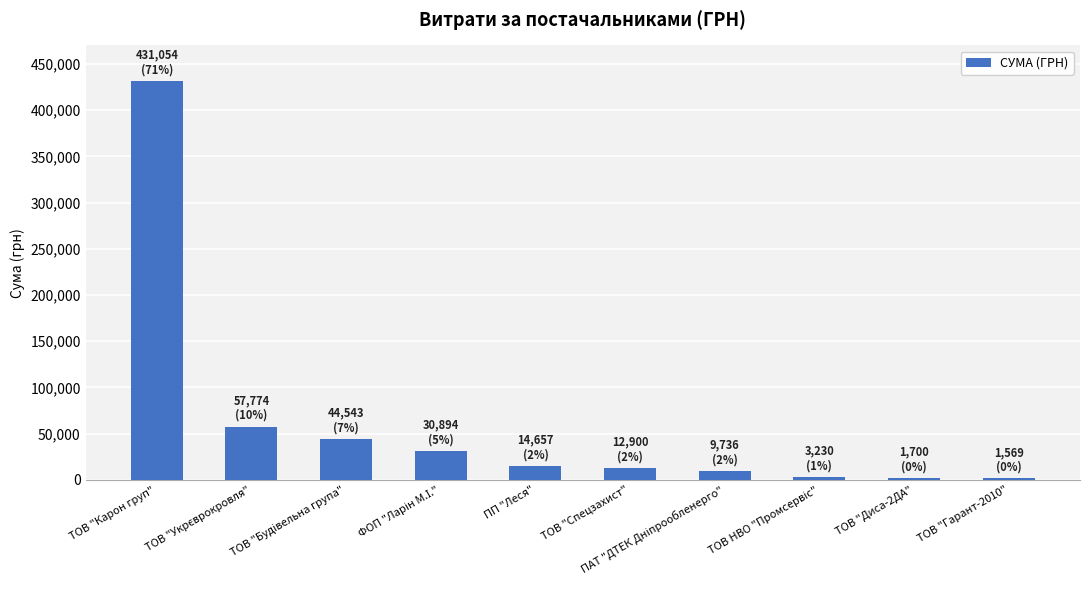

What is the average value?

60805.7